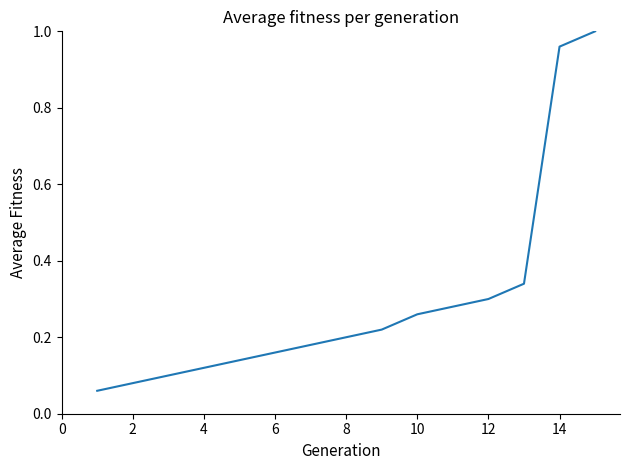

Which has a higher value, 4 or 2?

4